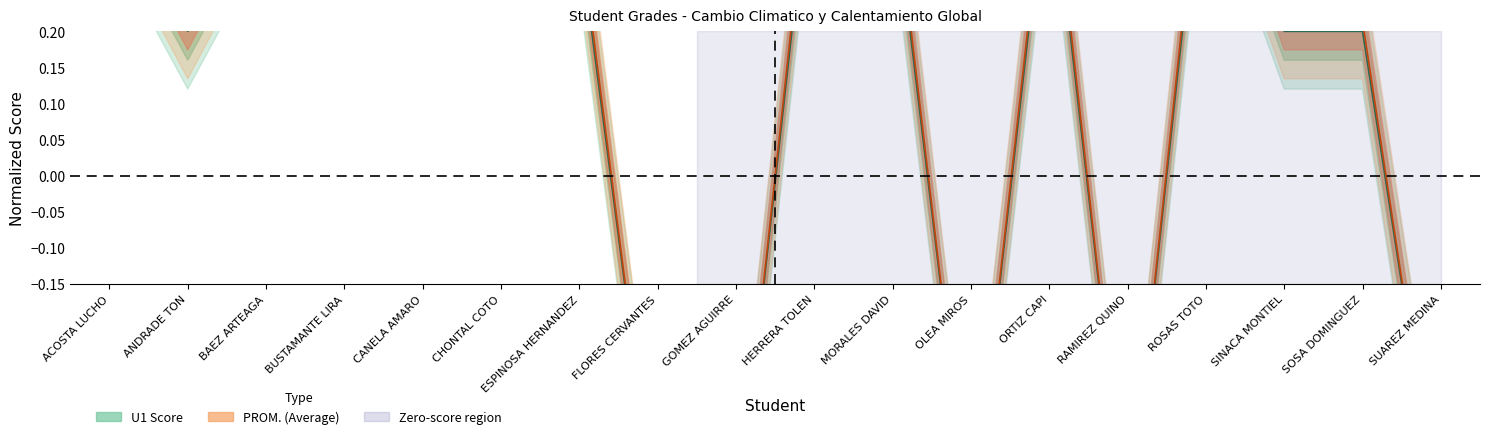

Read the PROM. value at BUSTAMANTE LIRA.

0.4